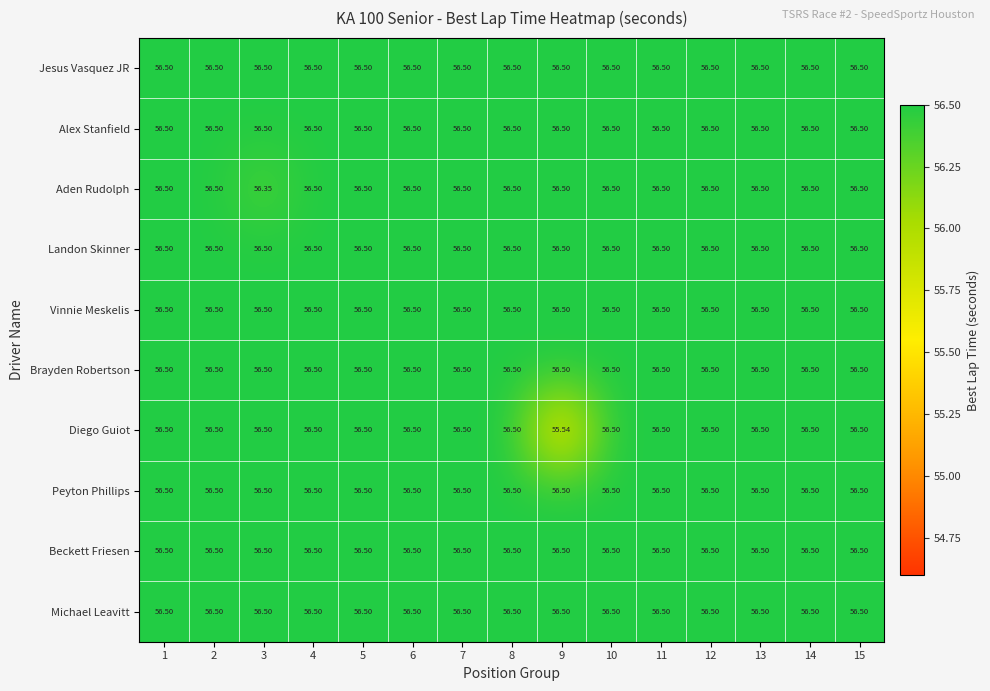

Which series has the widest spread of values?

Diego Guiot